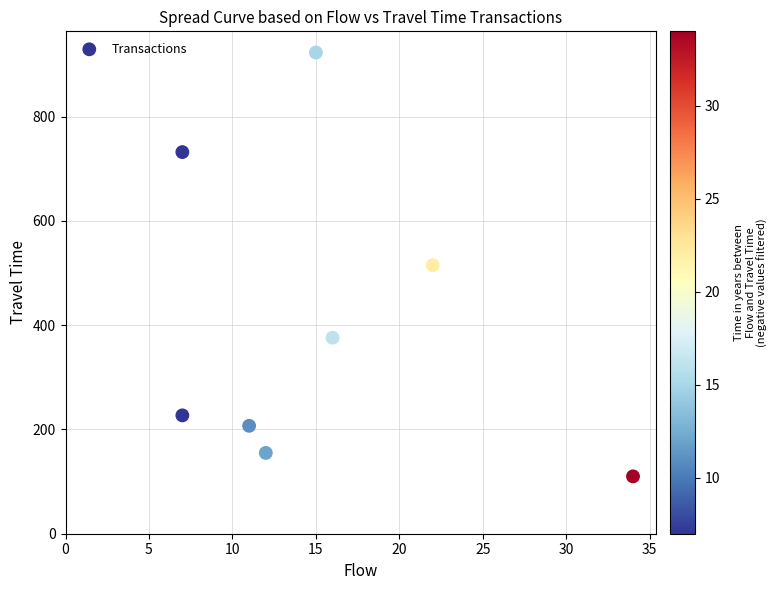

What is the range of Y values (max minus min)?

813